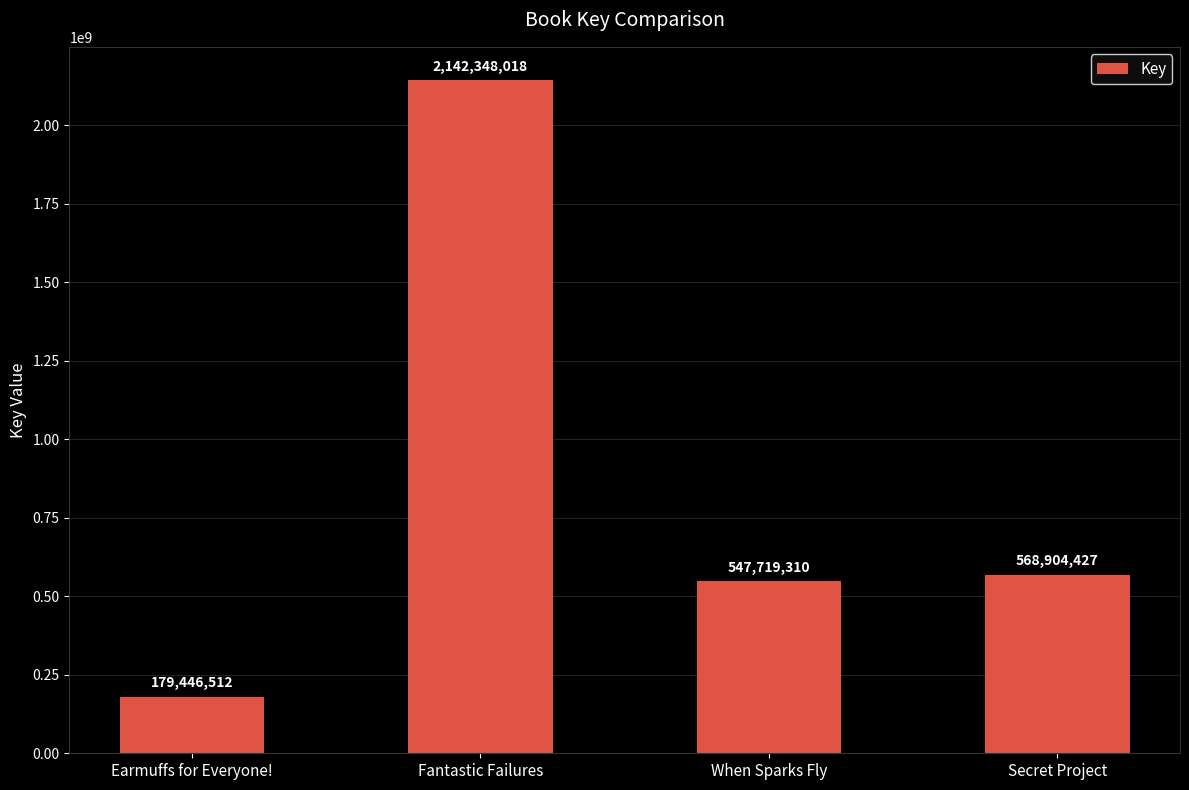

Rank the categories by value from lowest to highest.

Earmuffs for Everyone!, When Sparks Fly, Secret Project, Fantastic Failures